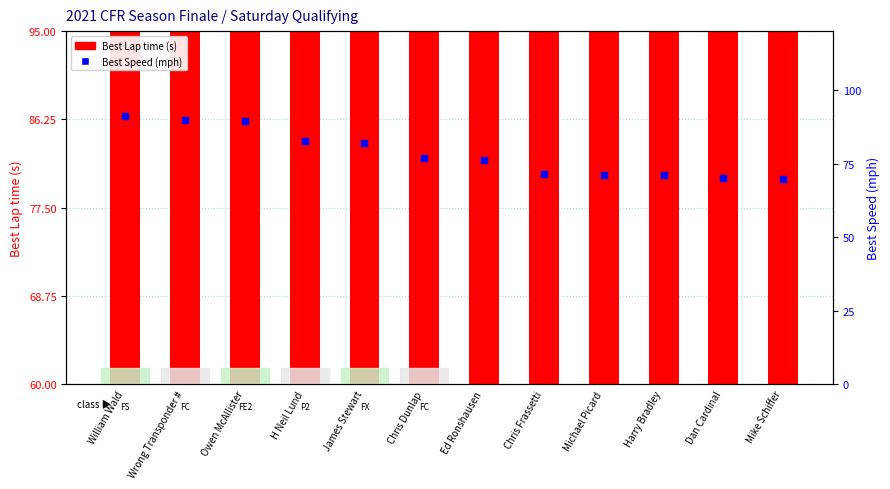

Which series has the largest total across all categories?

Best Lap time